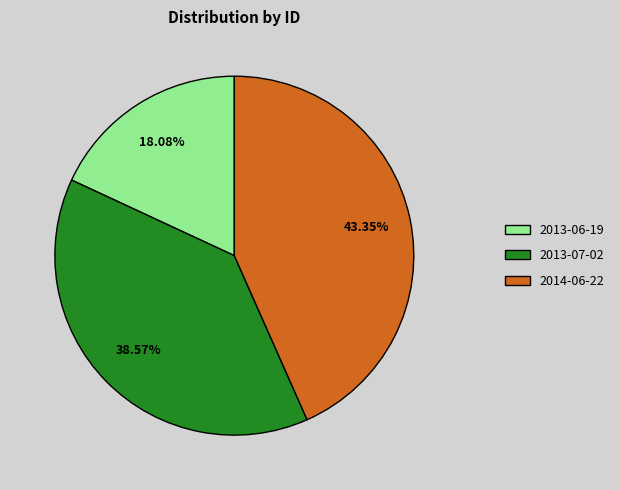

Is there any slice that represents more than half of the pie?

No